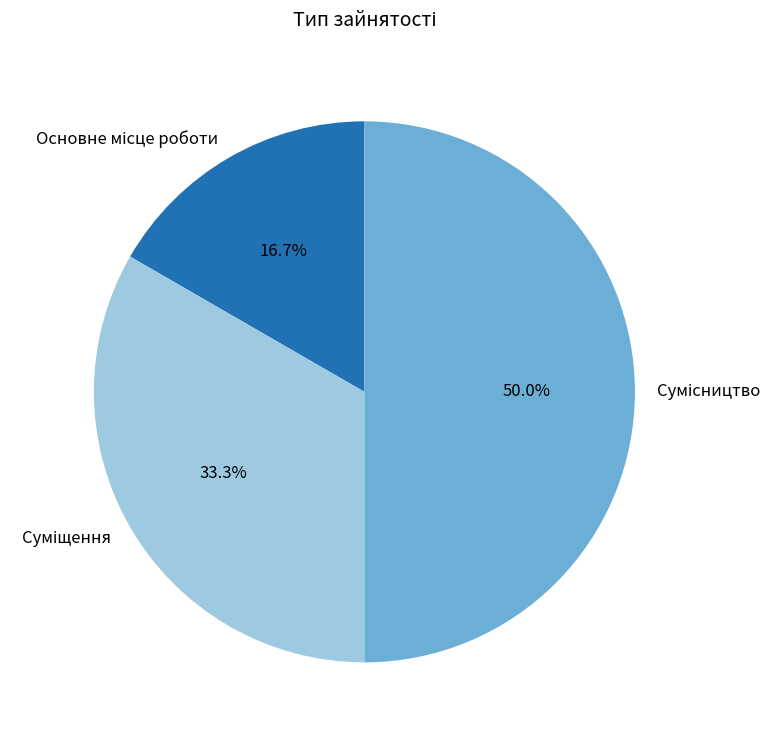

Which slice is the smallest?

Основне місце роботи